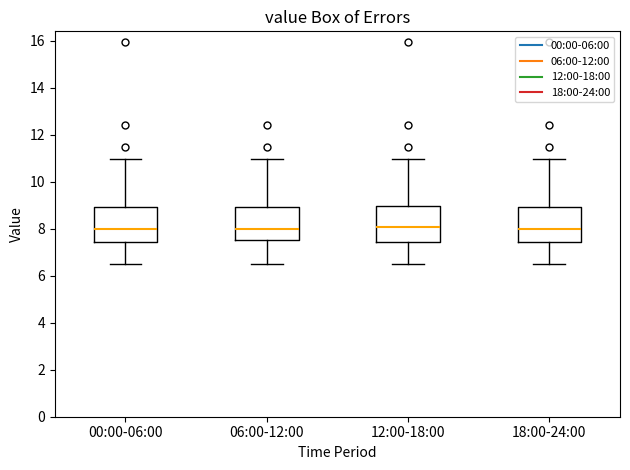

Reading left to right, read every box against the y-axis: the position of its median line, the range the box covers, and the ends of its whiskers. The values are not printed on the chart, so give them approximately, as read against the axis.

00:00-06:00: median 8.0, box 7.4 to 9.0, whiskers 6.6 to 11.0
06:00-12:00: median 8.0, box 7.6 to 9.0, whiskers 6.6 to 11.0
12:00-18:00: median 8.0, box 7.4 to 9.0, whiskers 6.6 to 11.0
18:00-24:00: median 8.0, box 7.4 to 9.0, whiskers 6.6 to 11.0